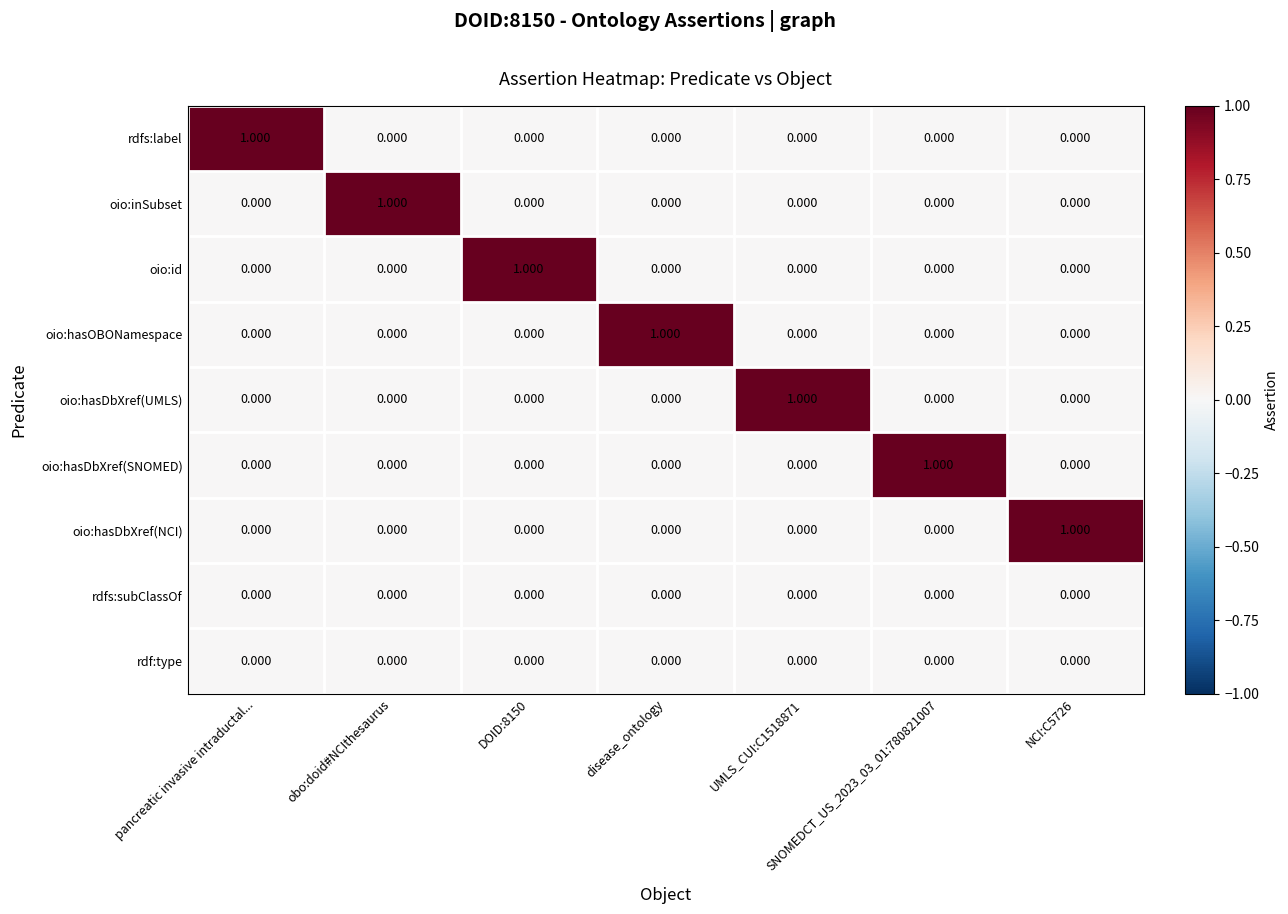

Which series has the largest range (max minus min)?

rdfs:label